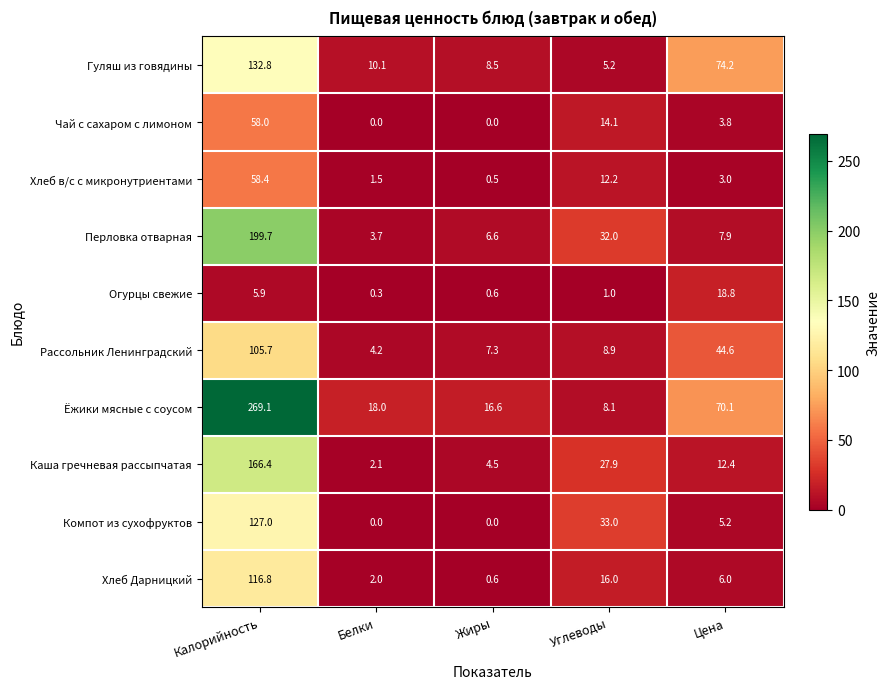

What is the average value of the Чай с сахаром с лимоном series?

15.2